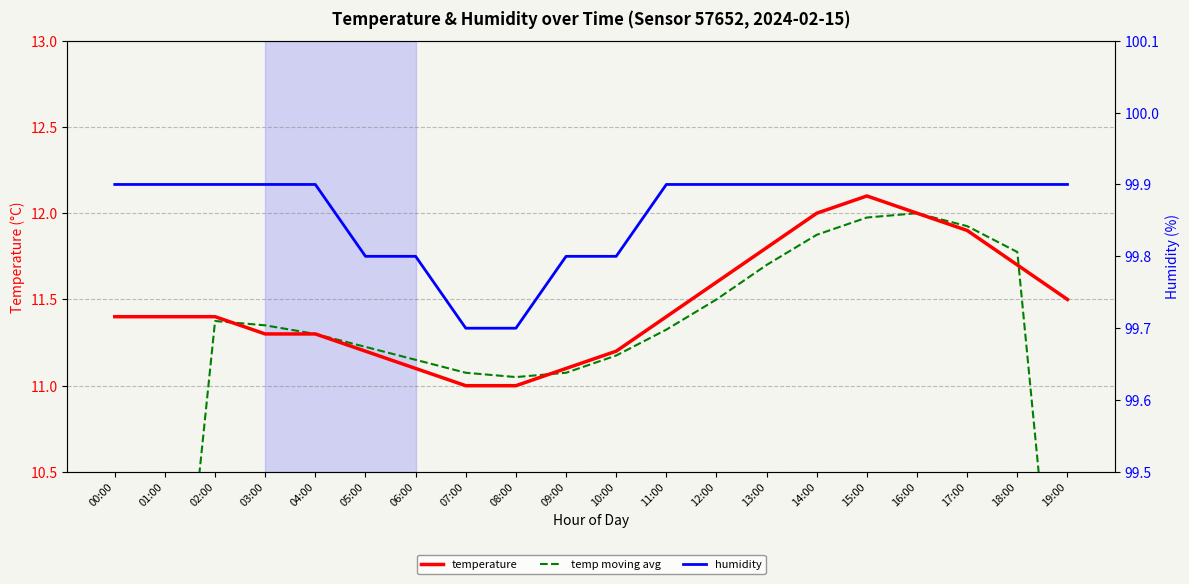

Which category has the highest value across all series?

00:00